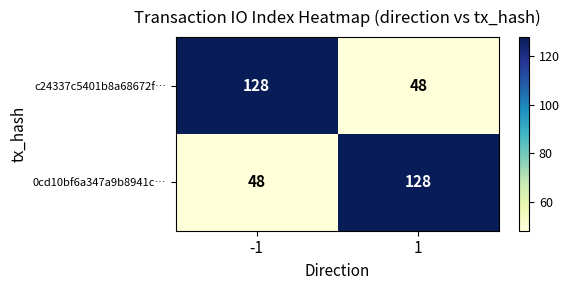

Is it true that c24337c5401b8a68672f… equals 48 at 1?

True